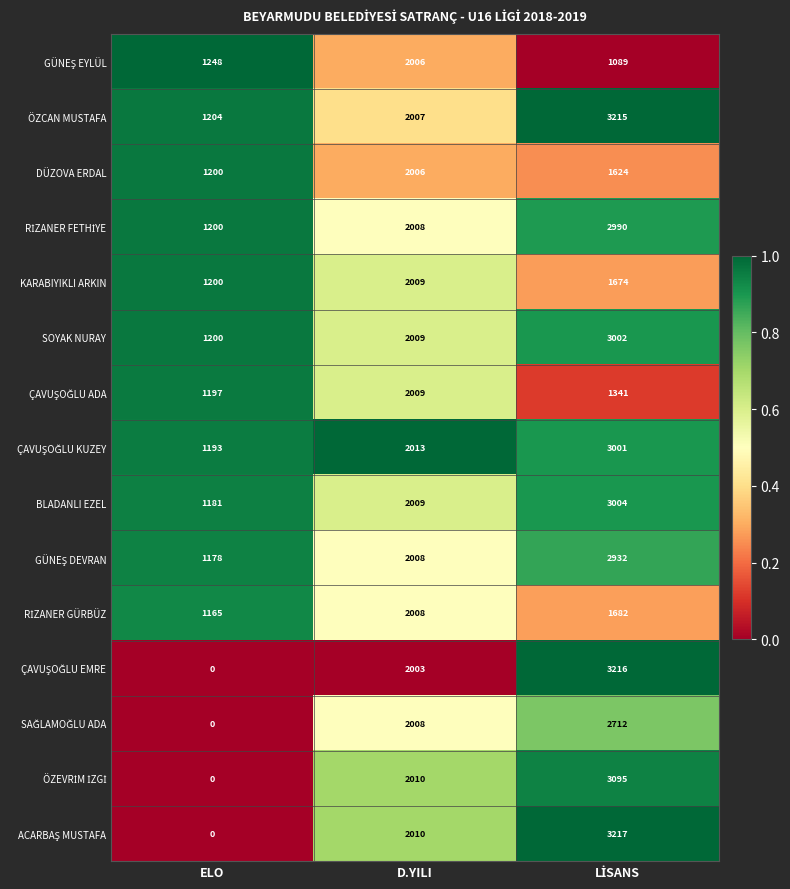

What is the approximate value of DÜZOVA ERDAL at D.YILI?

2006